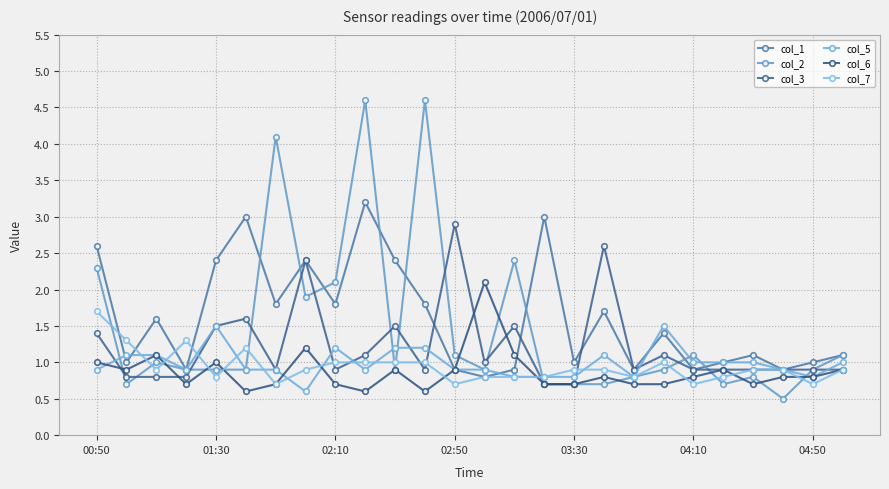

How many lines are shown in the chart?

6